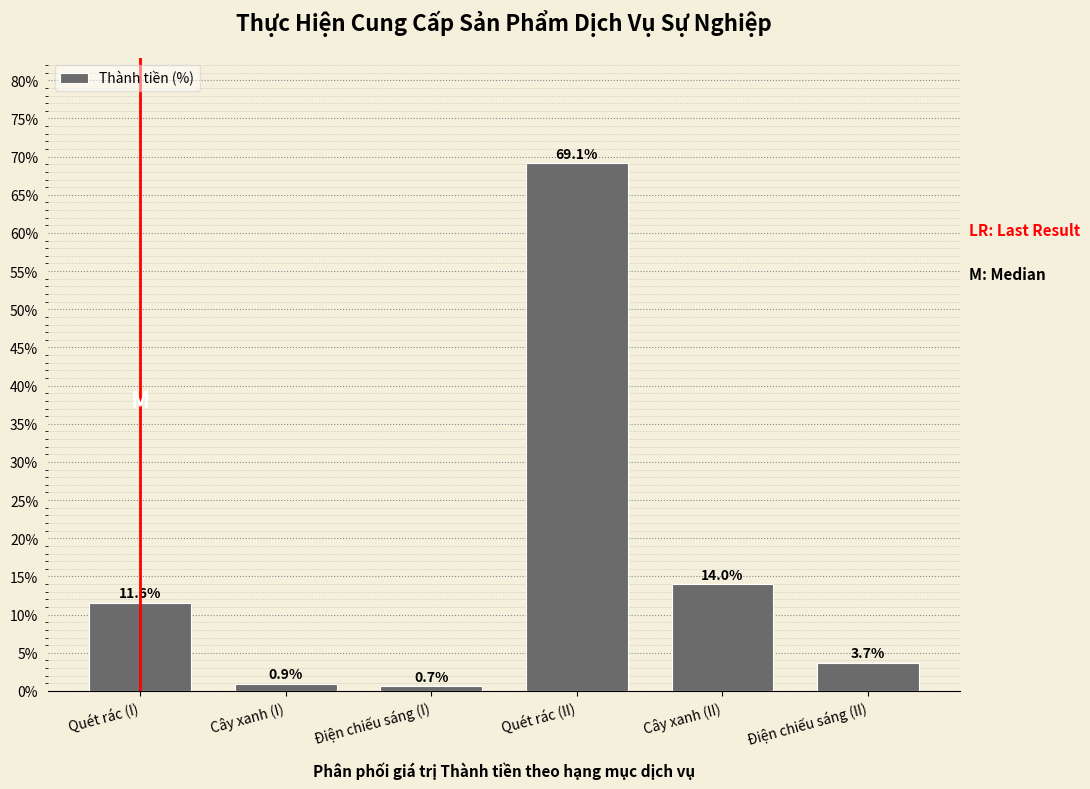

Reading right to left, what are all the values shown in this chart?

3.7	14.0	69.1	0.7	0.9	11.6